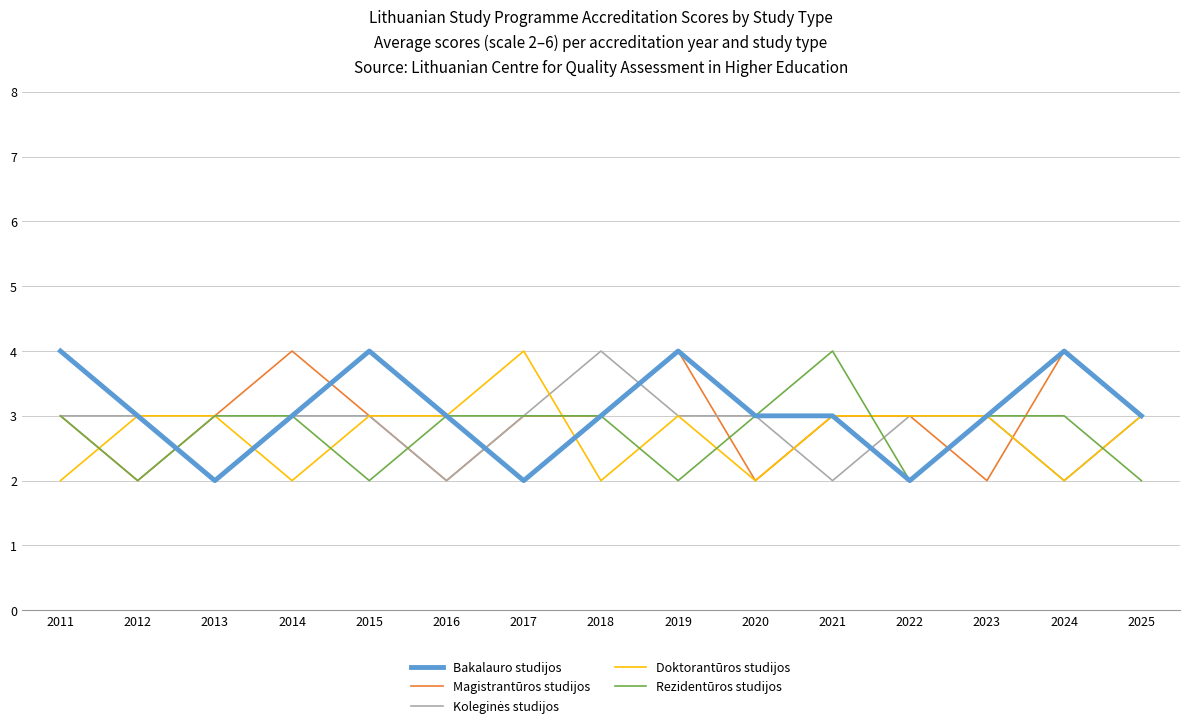

What is the total value across all series at 2018?

15